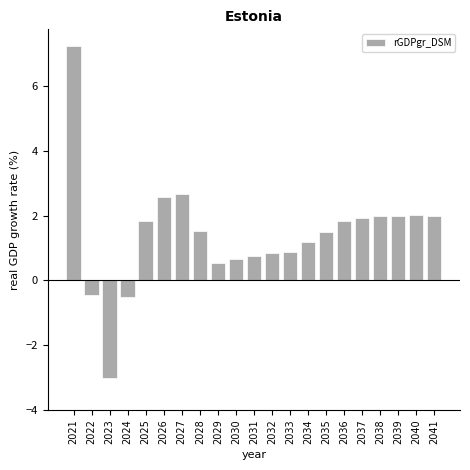

What value does the data have at 2036?

1.8